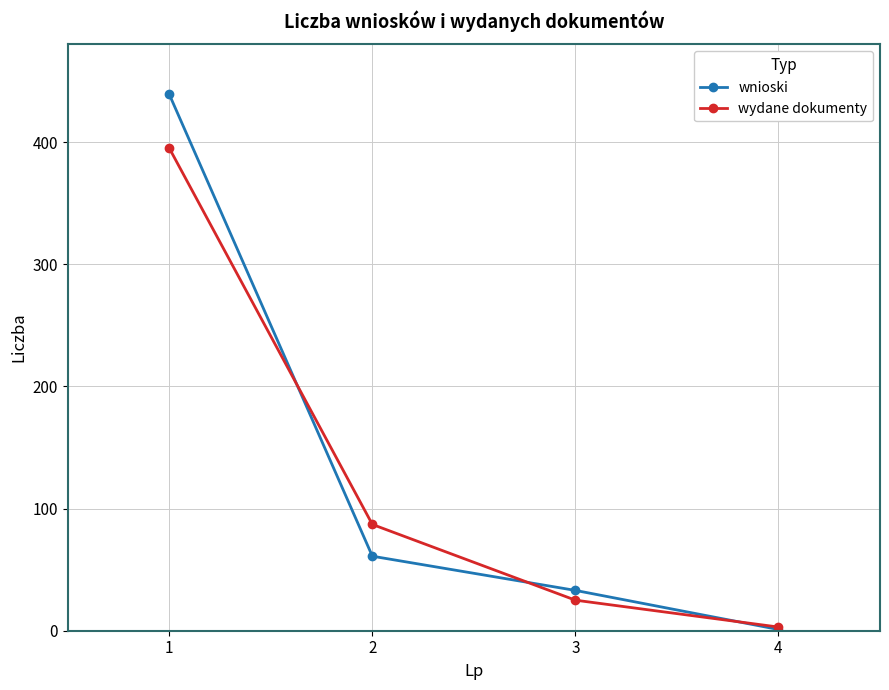

Which series has the largest total across all categories?

wnioski